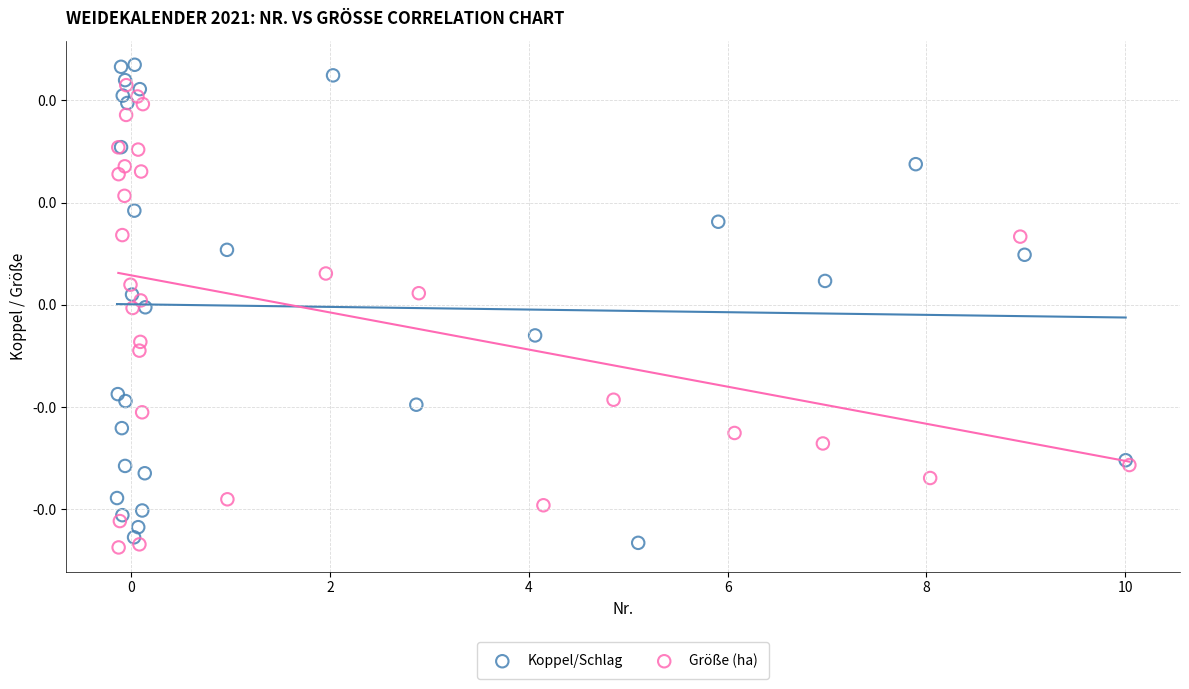

What are all the series names shown in the legend?

Koppel/Schlag, Größe (ha)